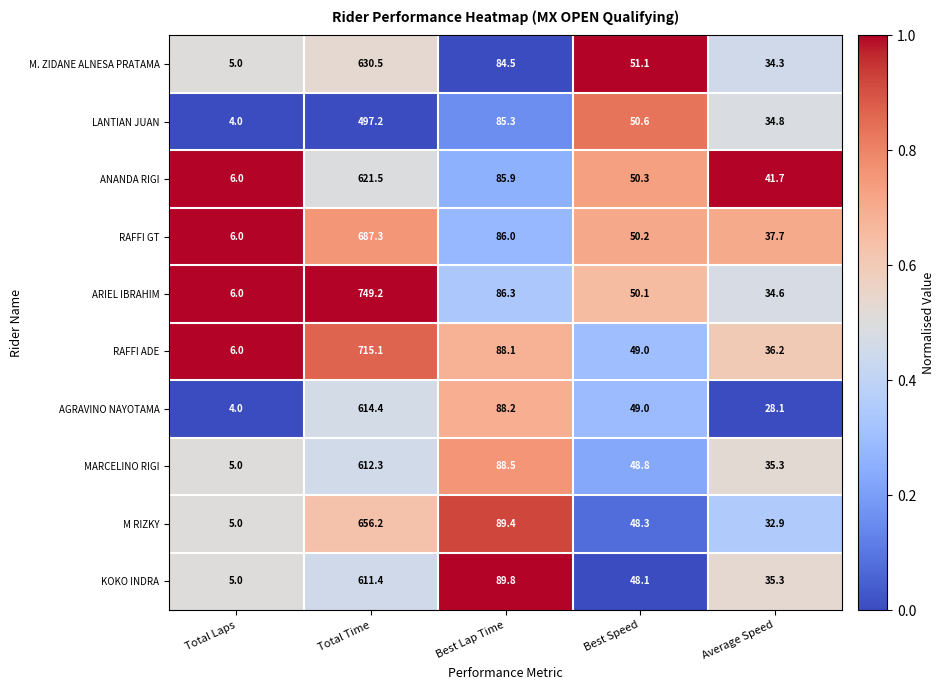

Which series has the widest spread of values?

ARIEL IBRAHIM